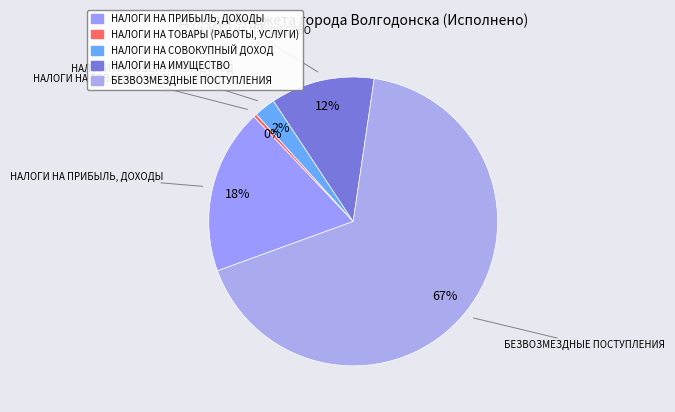

Count the number of slices in the pie.

5